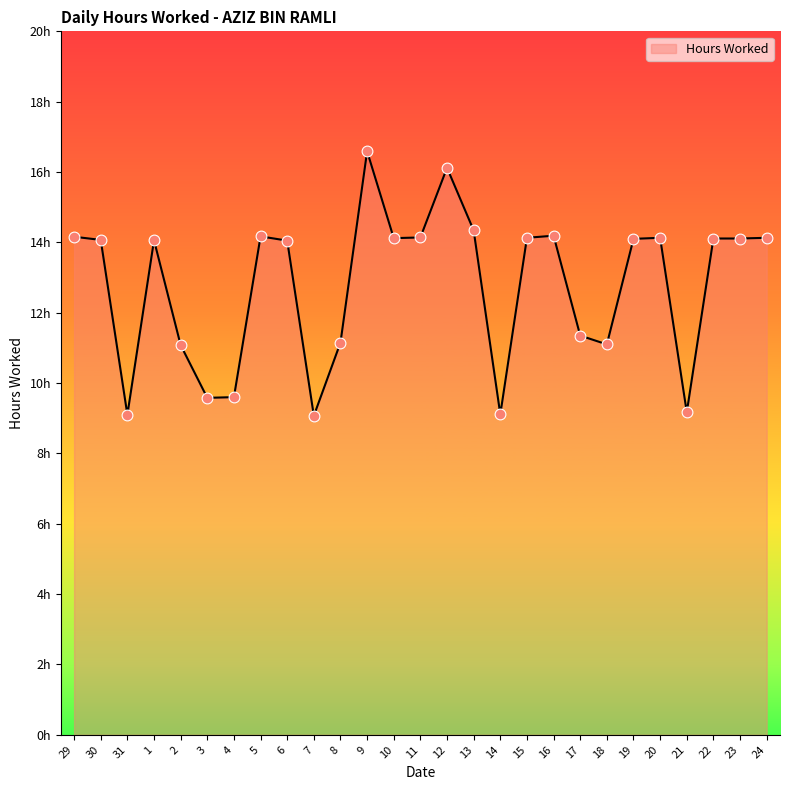

Which has a higher value, 14 or 21?

21